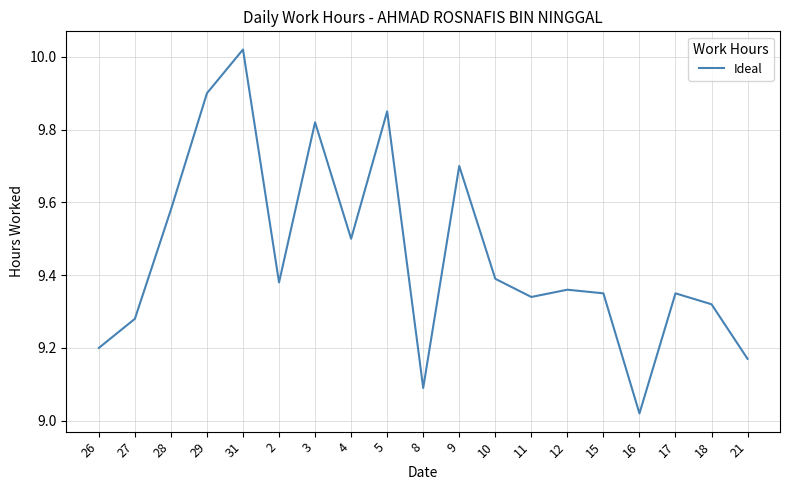

Where is the first local maximum?

31